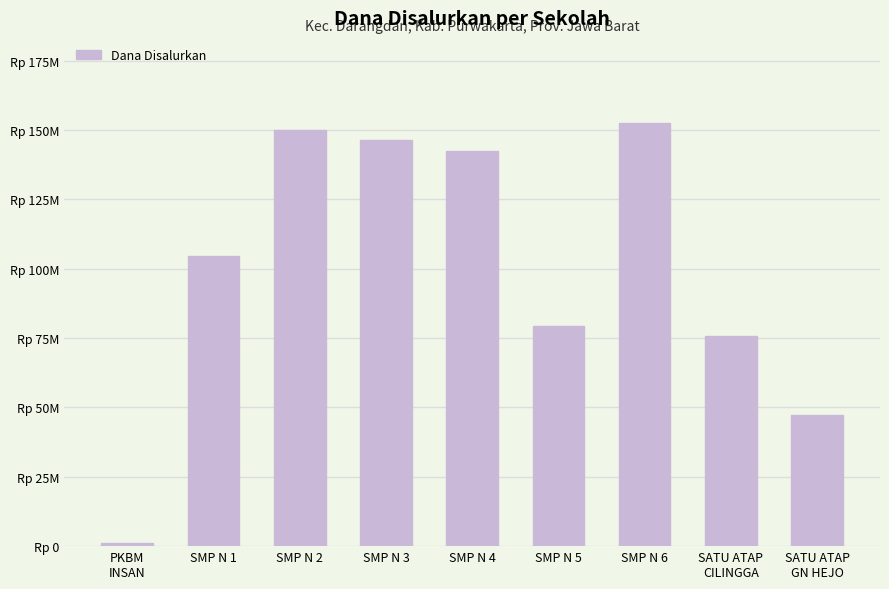

The chart shows a value of 47250000 at SATU ATAP
GN HEJO. True or false?

True